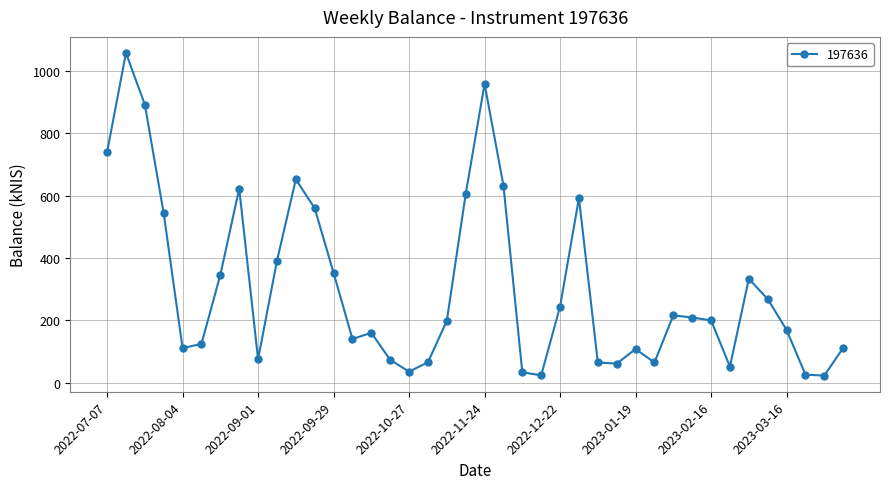

What is the value of the 36th point from the left?

268.0